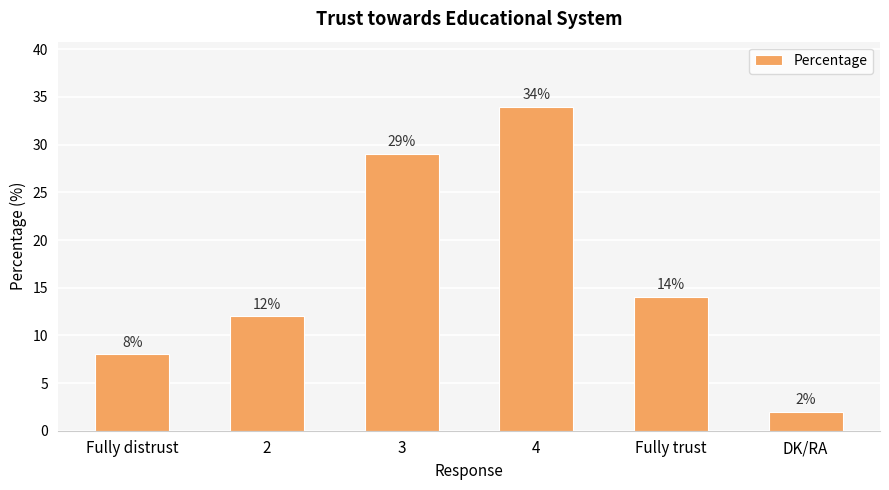

Rank the categories by value from highest to lowest.

4, 3, Fully trust, 2, Fully distrust, DK/RA